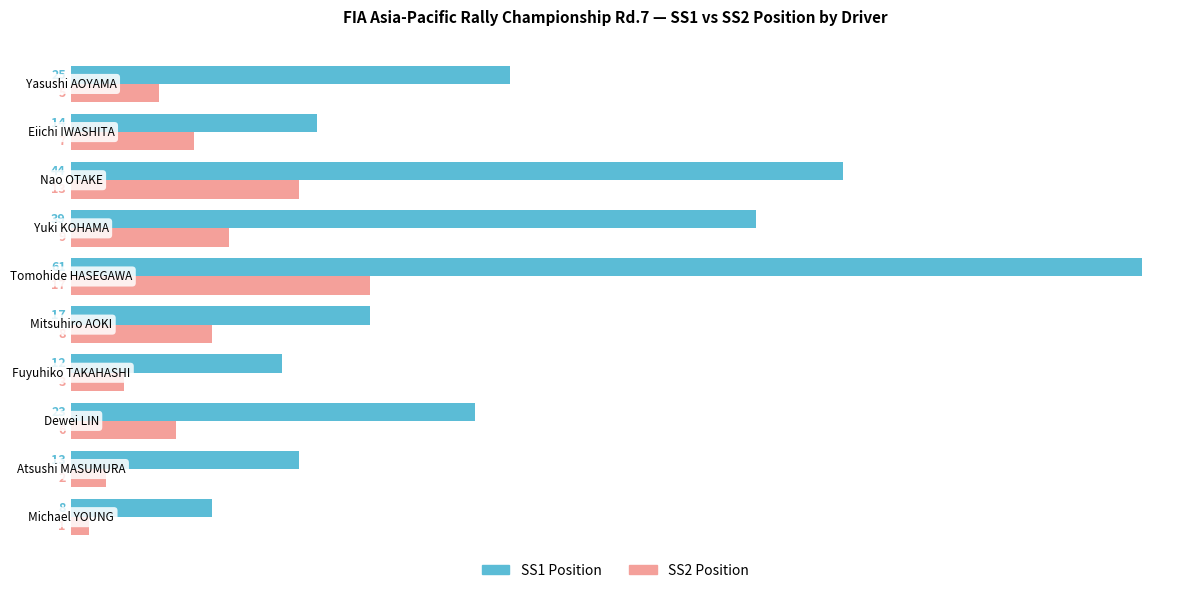

What is the difference between the maximum and second lowest values in the SS1 Position series?

49